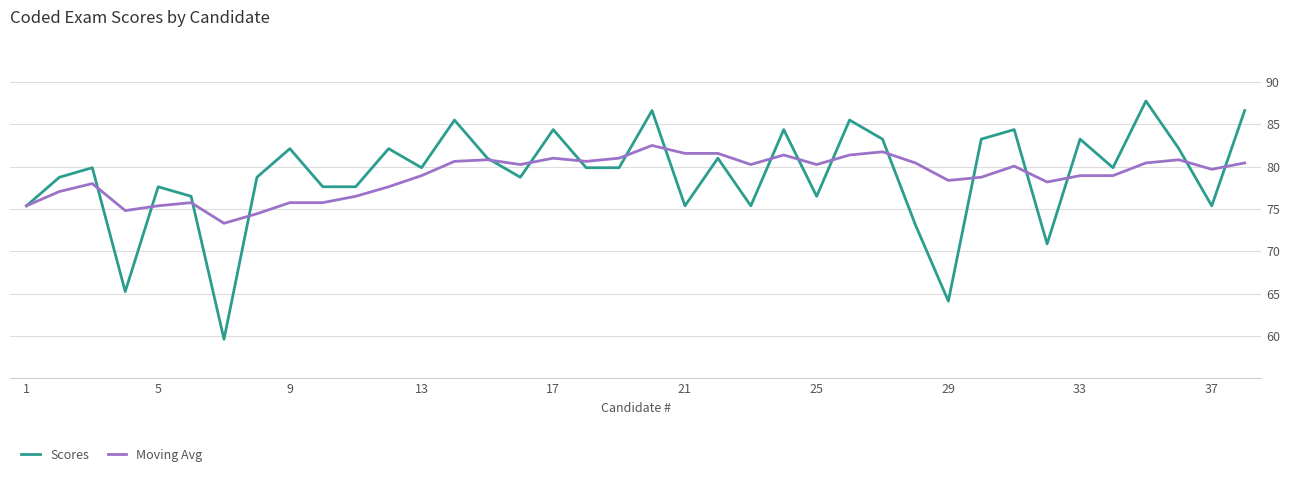

Which series has the widest spread of values?

Scores